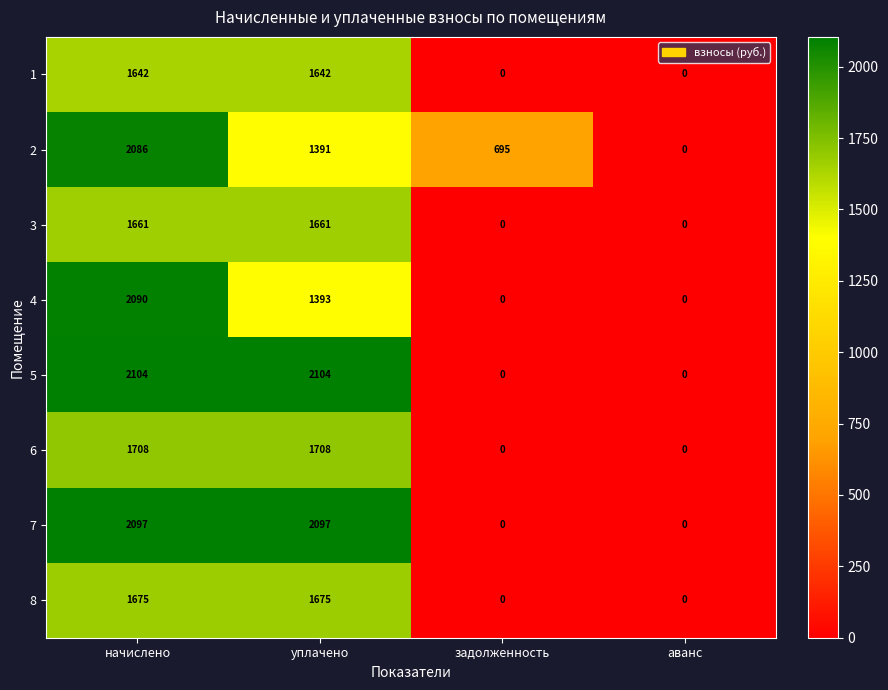

What is the greatest value displayed?

2104